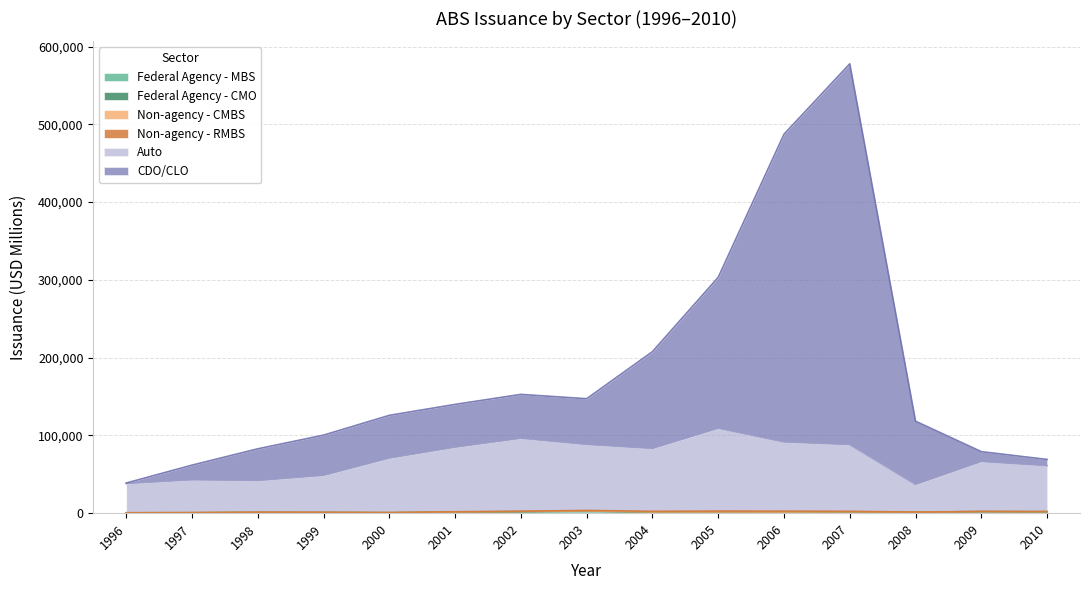

Which series has the largest range (max minus min)?

CDO/CLO